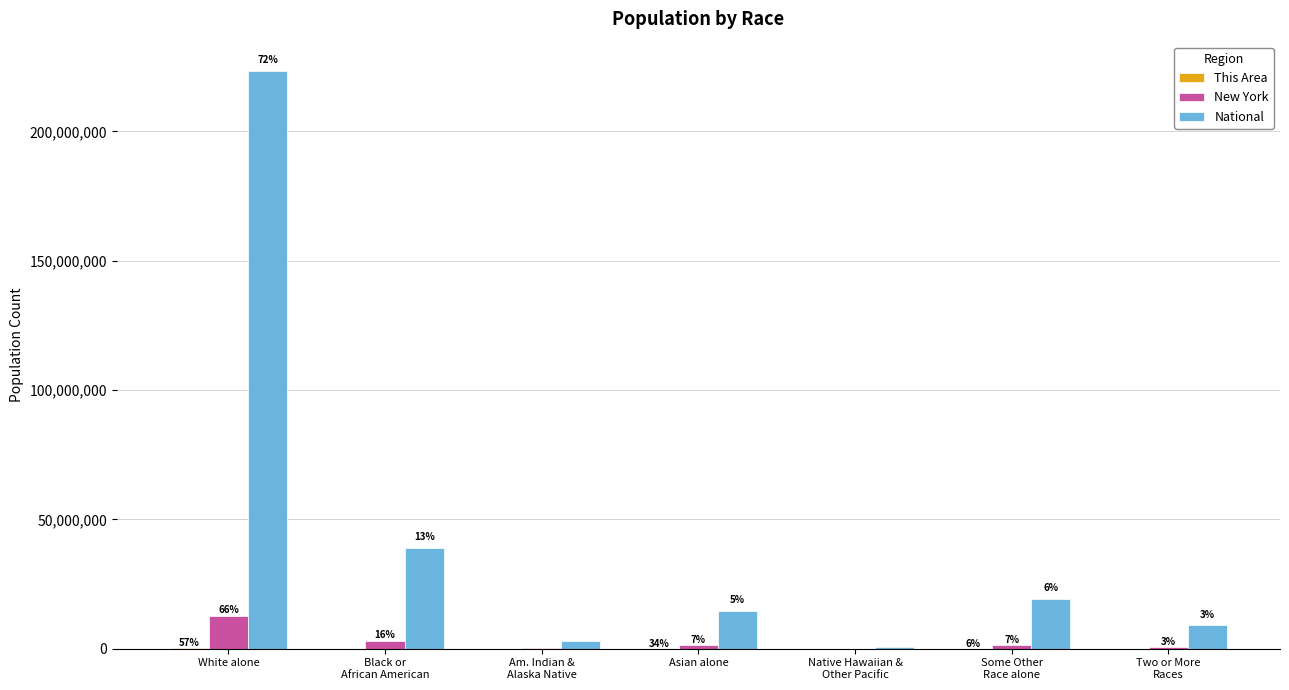

Does the chart contain stacked bars?

No